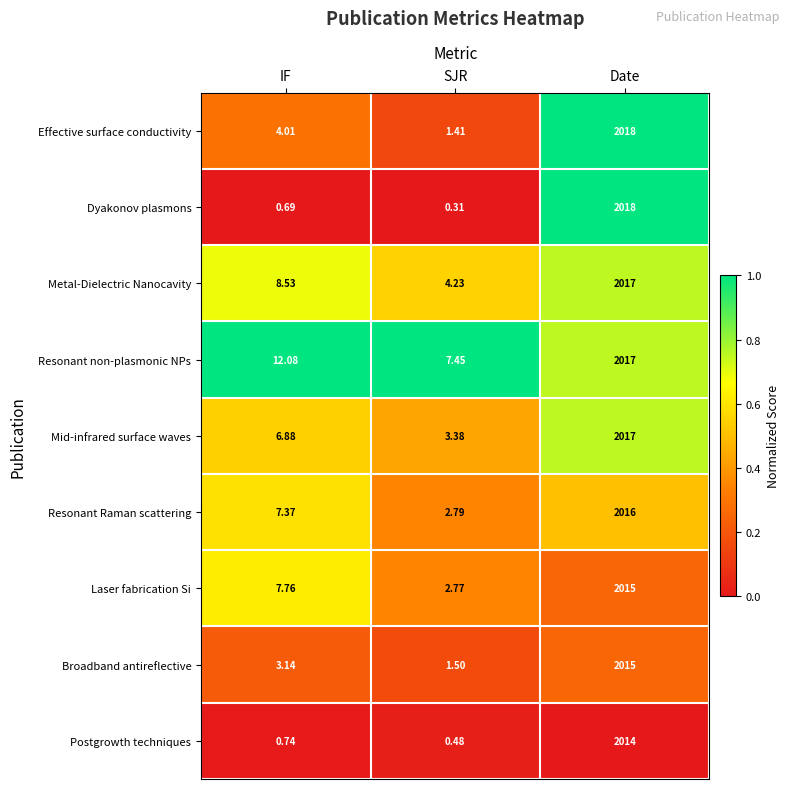

List the labels in order of Resonant non-plasmonic NPs value, largest first.

Date, IF, SJR